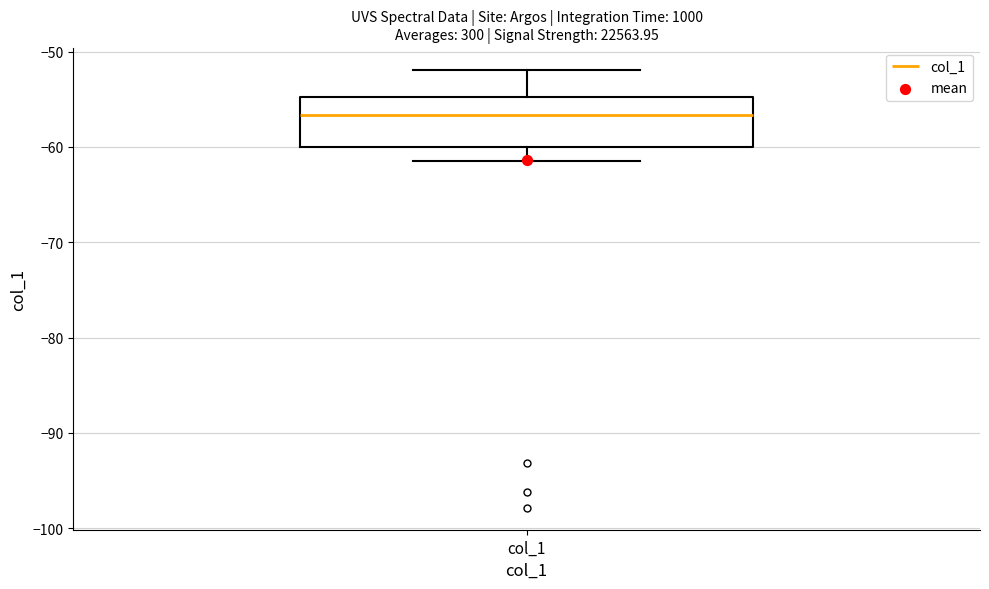

Transcribe this box plot: give where the median line is, the range the box spans, and where the two whiskers end, as read against the y-axis. The values are not printed on the chart, so give them approximately, as read against the axis.

median -57, box -60 to -55, whiskers -62 to -52